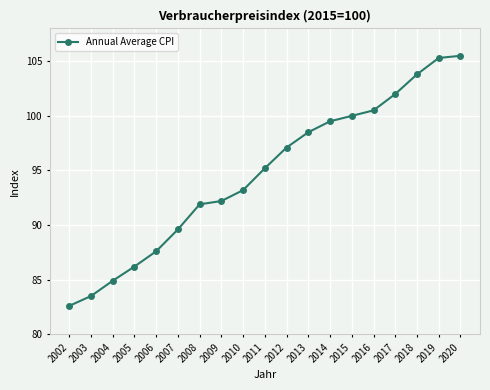

What is the difference between the second highest and second lowest values?

21.8